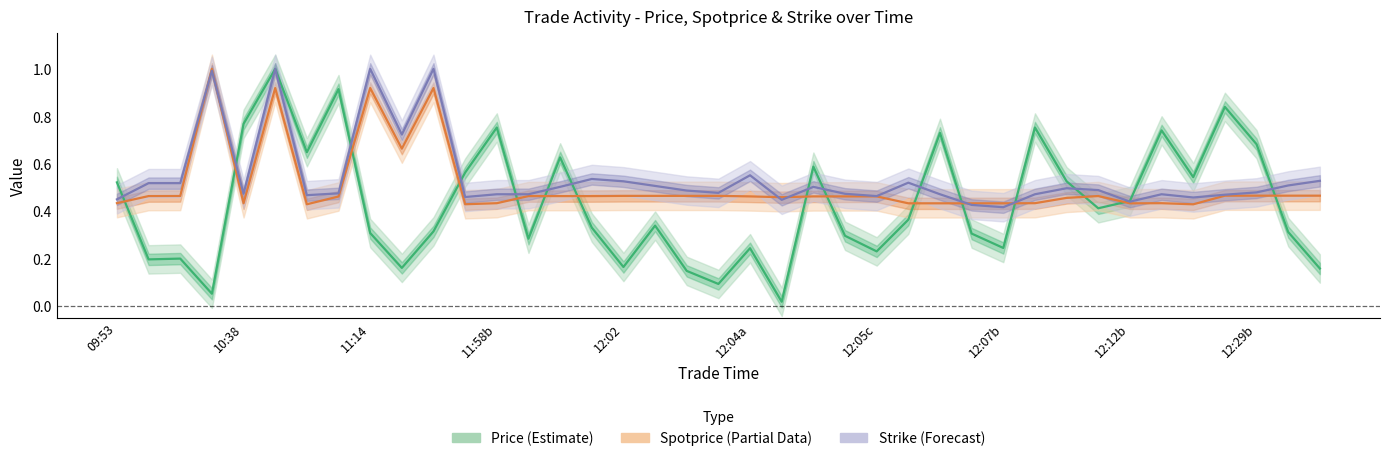

True or false: Spotprice (Partial Data) has more than 0 points higher than both neighbors.

True